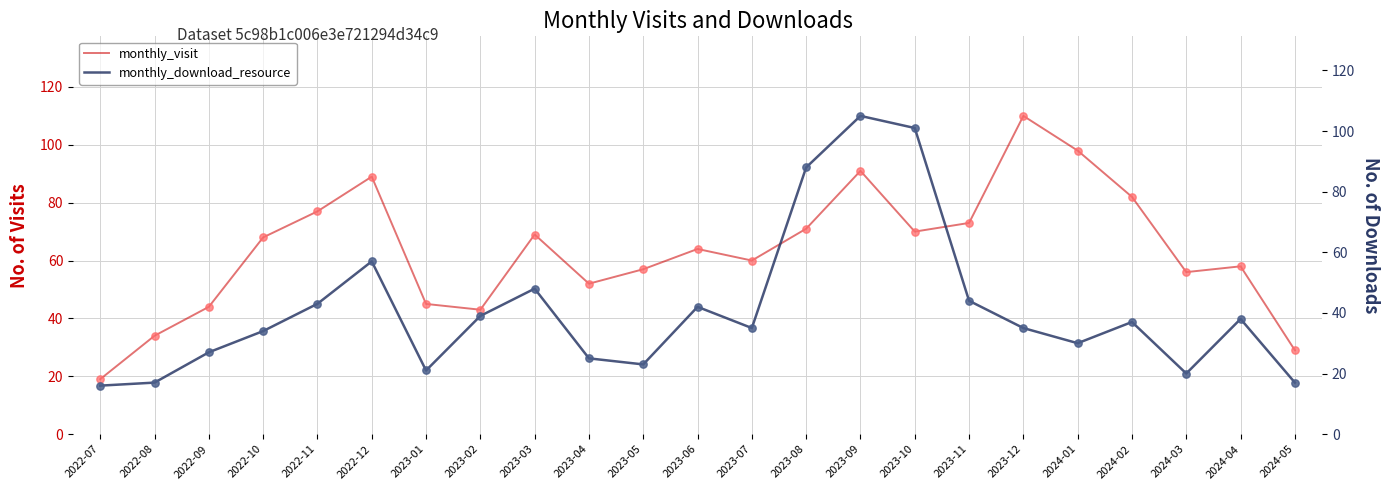

Which series reaches the maximum Y coordinate?

monthly_visit